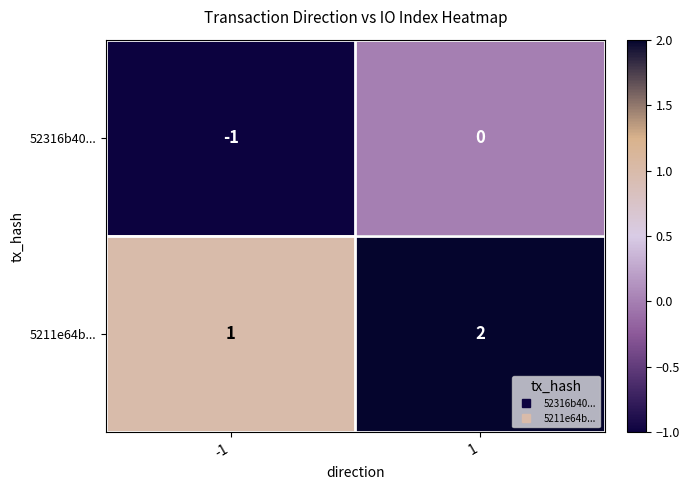

What is the sum of all 5211e64b... values?

3